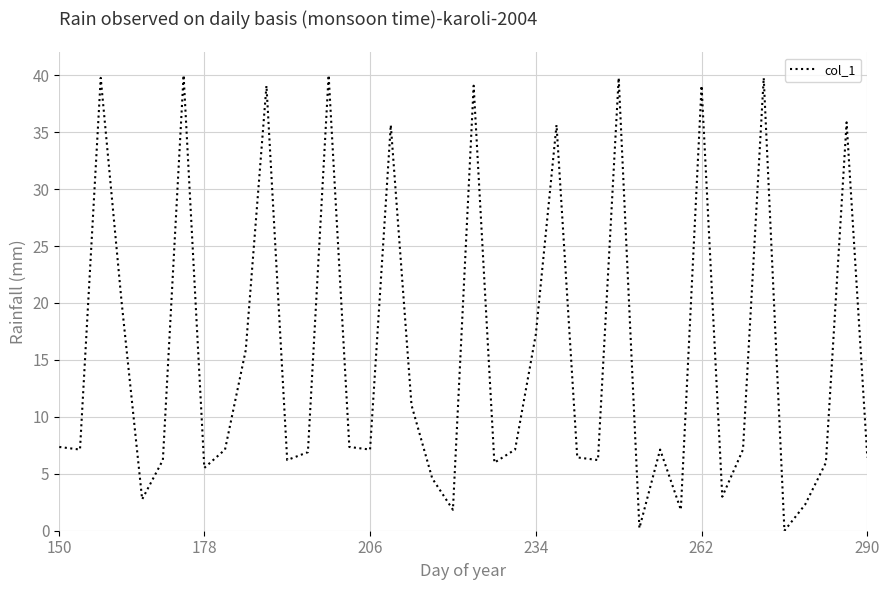

What is the greatest value displayed?

40.0